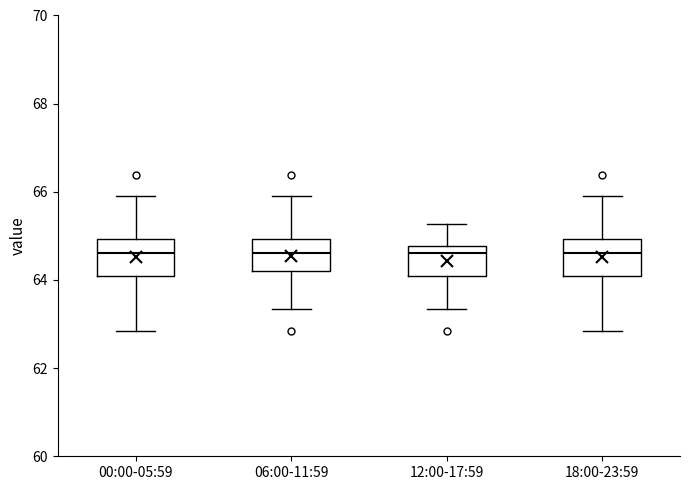

Reading left to right, transcribe this box plot: for each box, give where its median line is, the range the box spans, and where its two whiskers end, as read against the y-axis. The values are not printed on the chart, so give them approximately, as read against the axis.

00:00-05:59: median 64.6, box 64.0 to 65.0, whiskers 62.8 to 66.0
06:00-11:59: median 64.6, box 64.2 to 65.0, whiskers 63.4 to 66.0
12:00-17:59: median 64.6, box 64.0 to 64.8, whiskers 63.4 to 65.2
18:00-23:59: median 64.6, box 64.0 to 65.0, whiskers 62.8 to 66.0